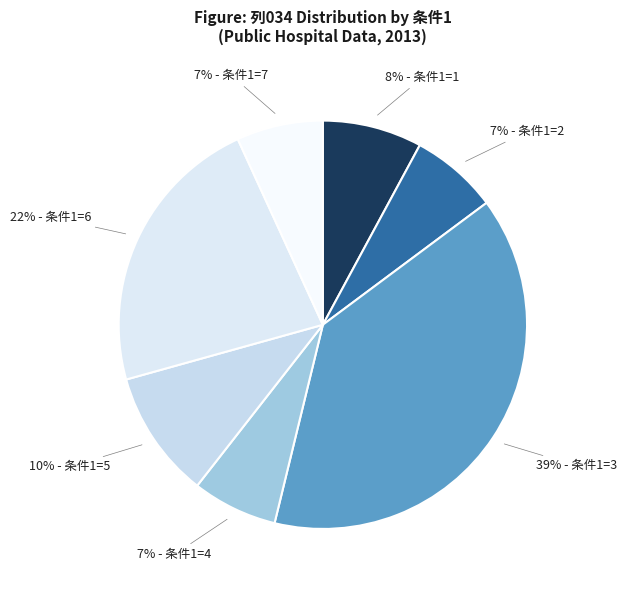

Count the number of slices in the pie.

7